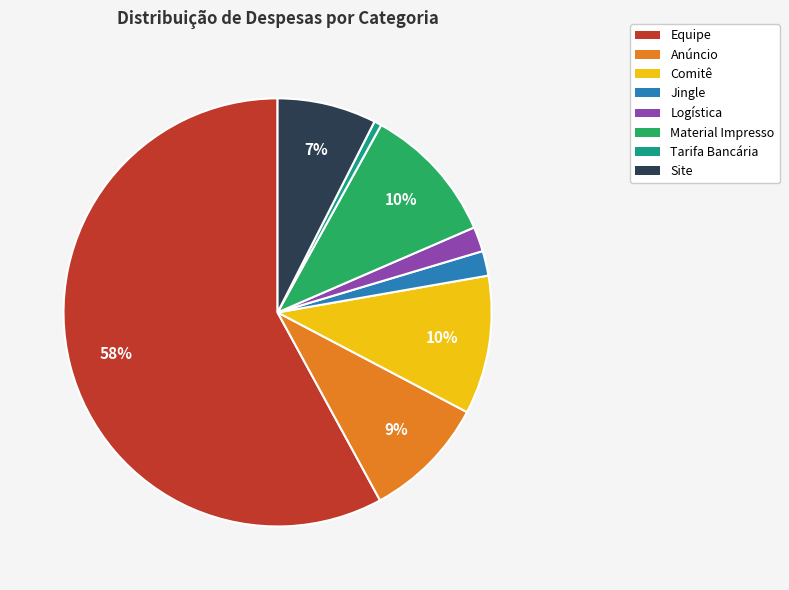

How many segments does this pie chart have?

8